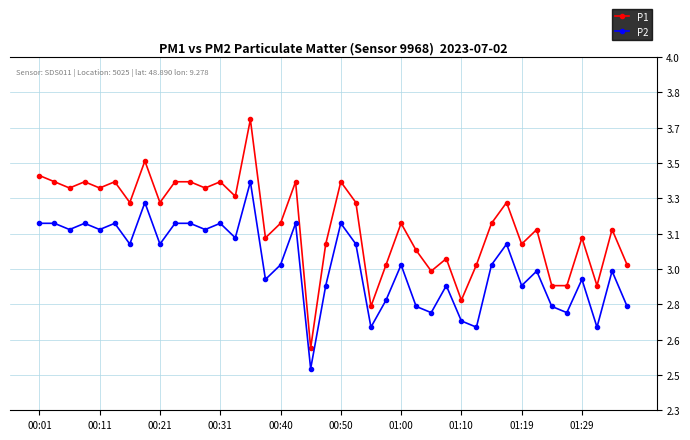

Where does the P2 series first go above 3?

00:01